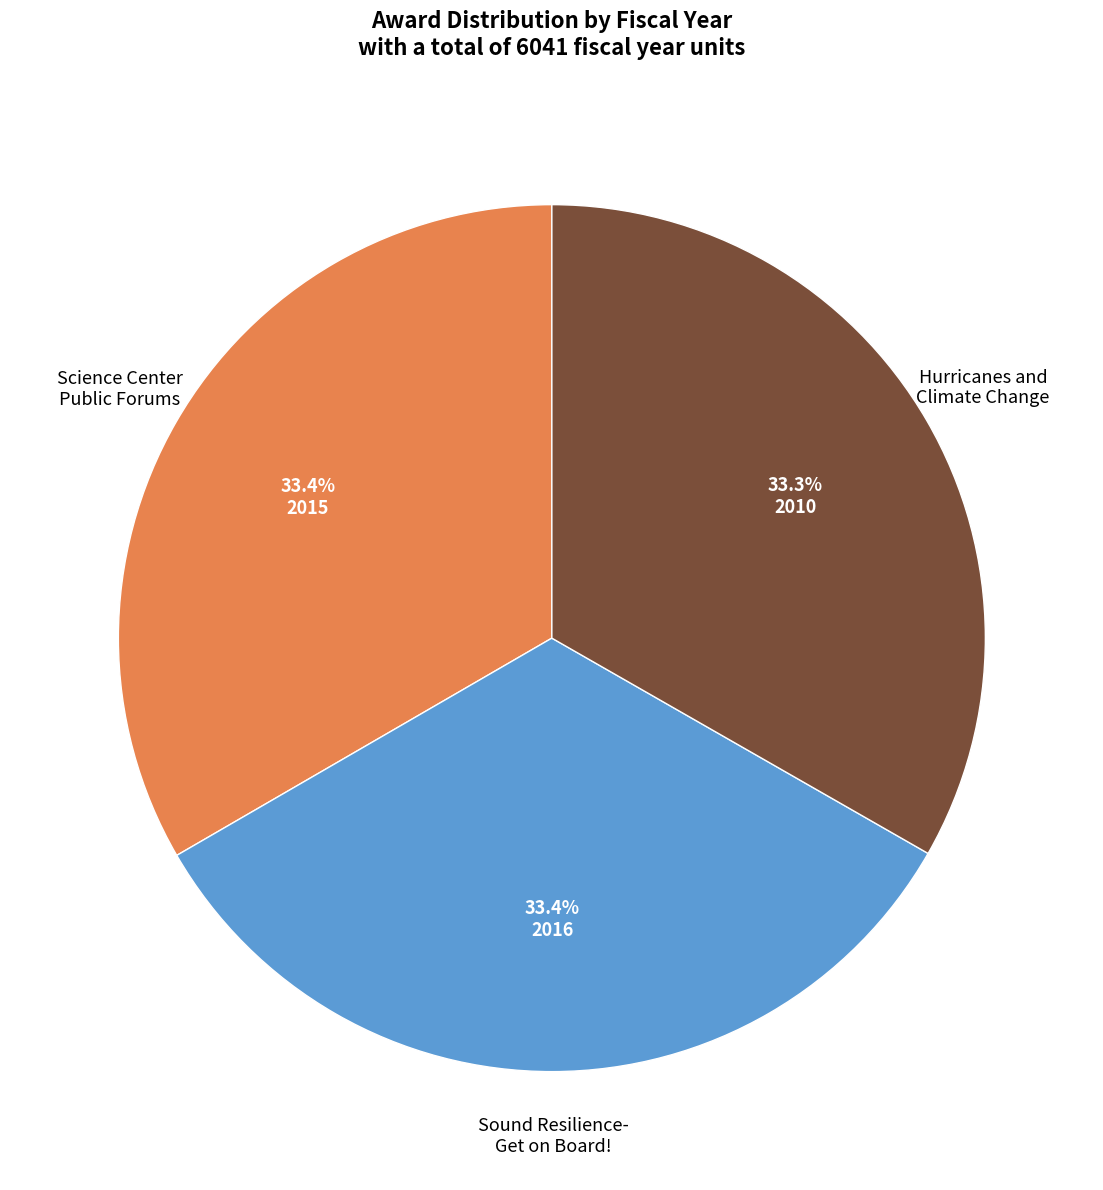

Does any single category account for the majority?

No